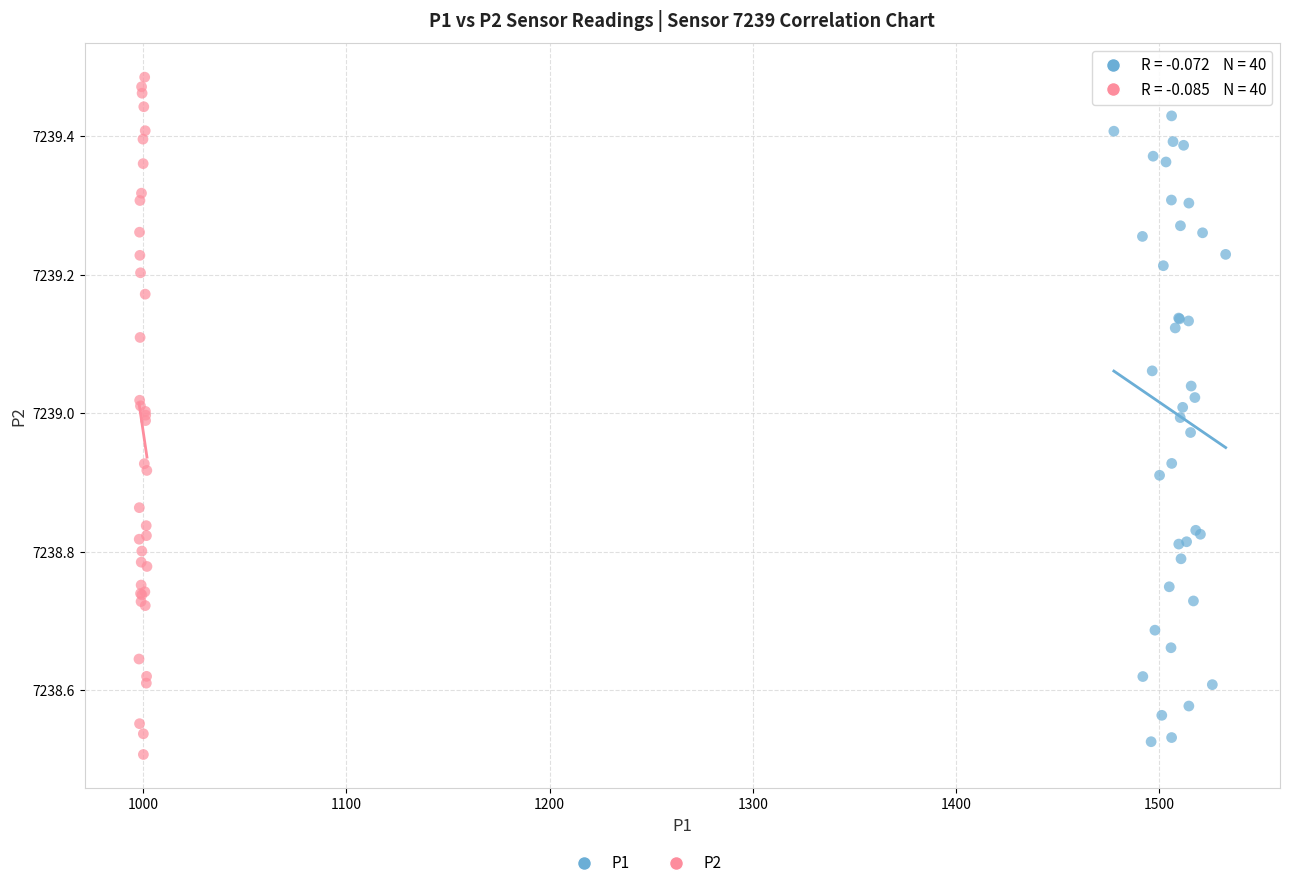

Which series has the largest Y range (max minus min)?

P2